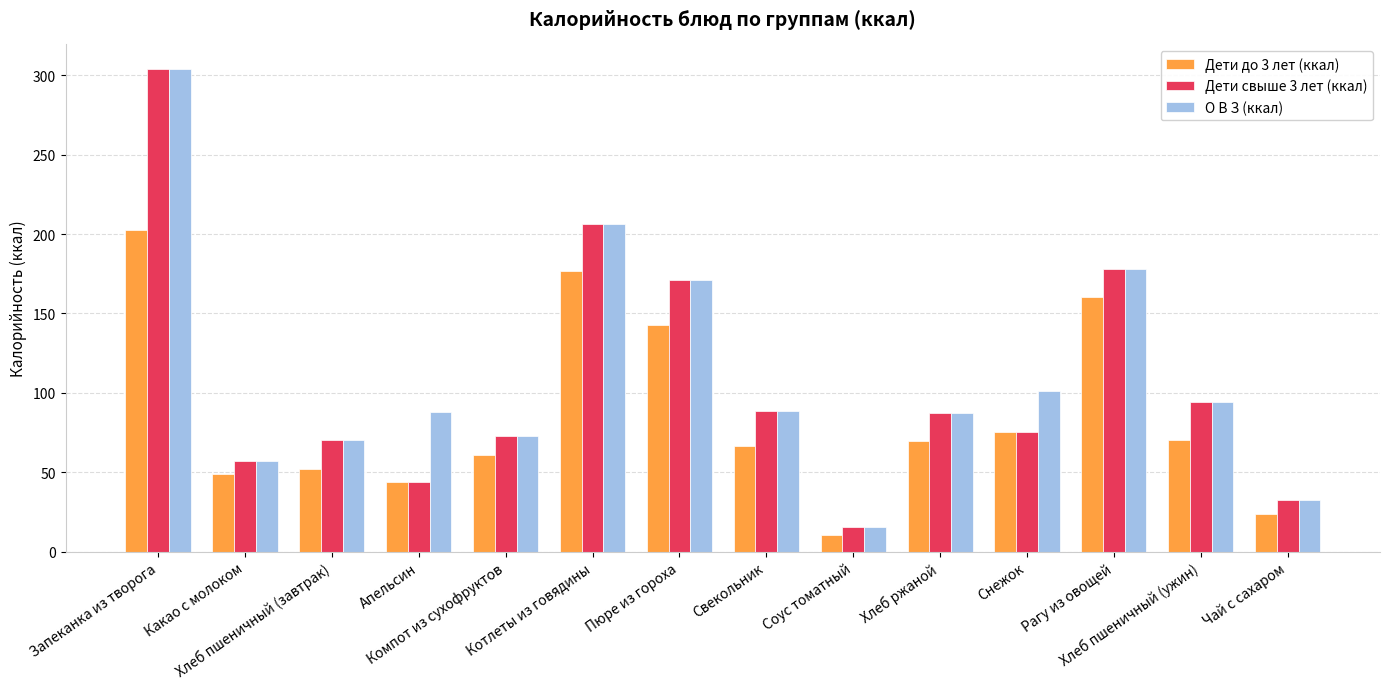

What is the difference between the maximum and second lowest values in the Дети свыше 3 лет (ккал) series?

271.5